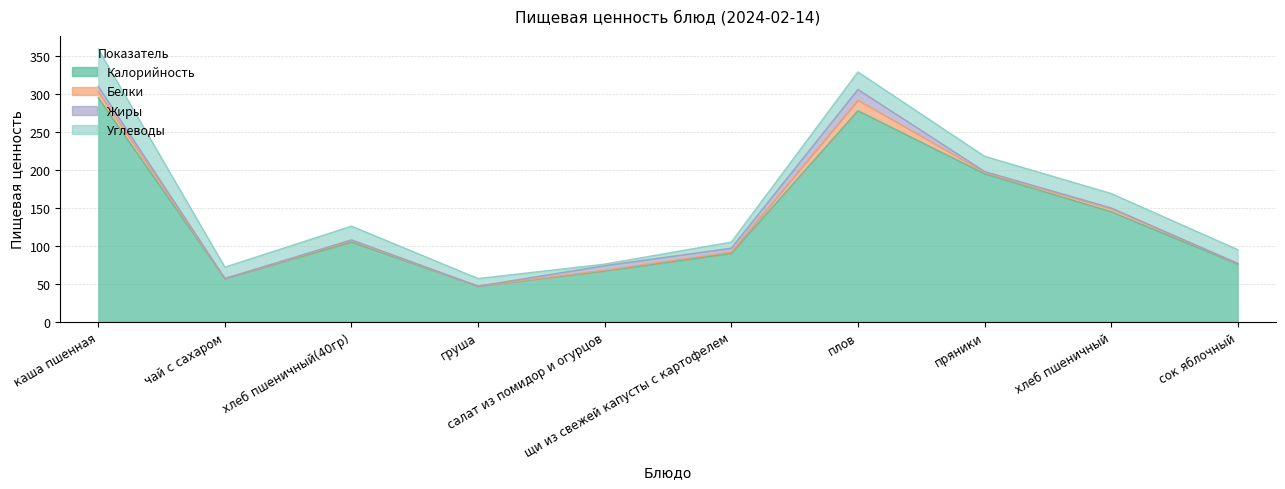

At how many categories does at least one series exceed 82?

6